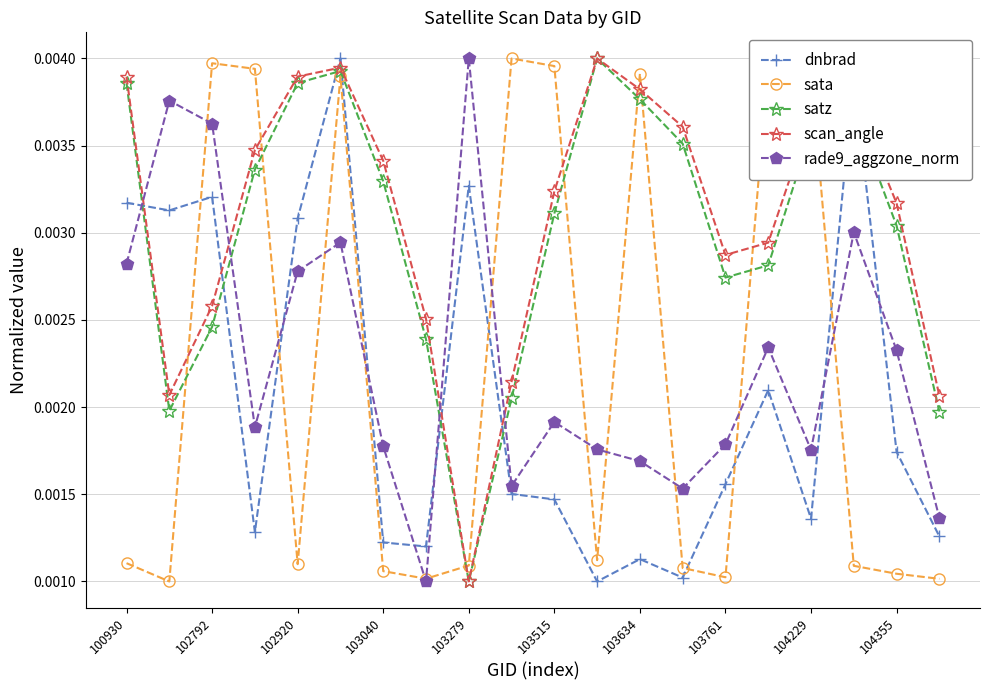

How many interior local peaks does the rade9_aggzone_norm series have?

6